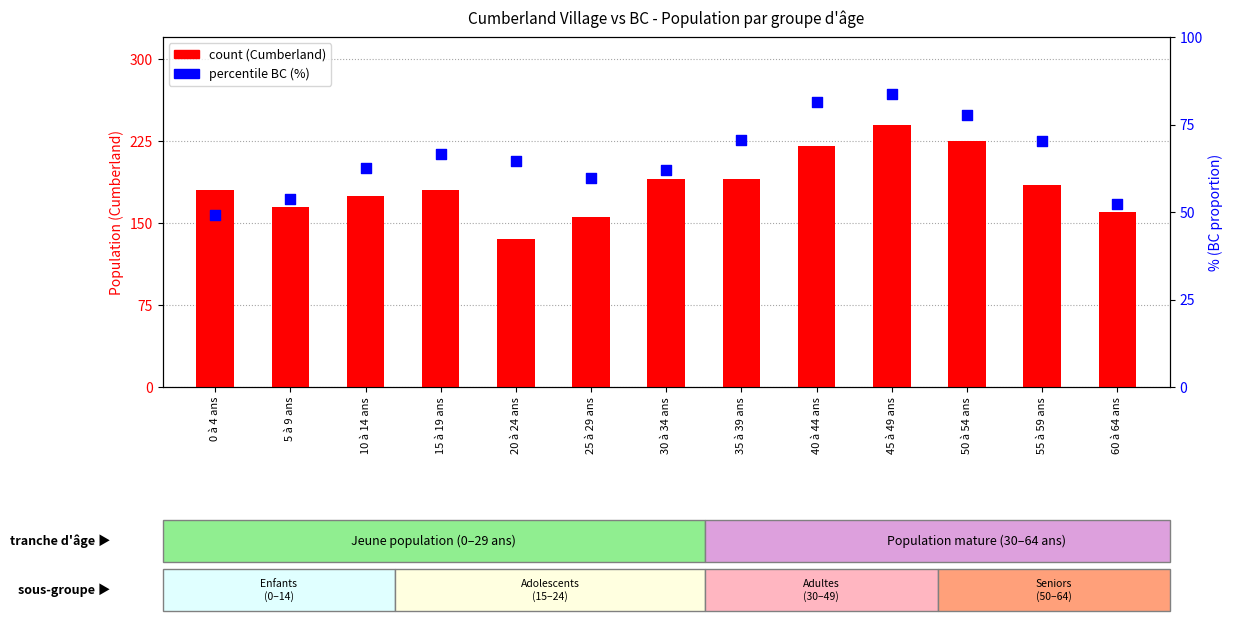

Is the value of percentile rank within the sample at 20 à 24 ans greater than the value of count at 10 à 14 ans?

No